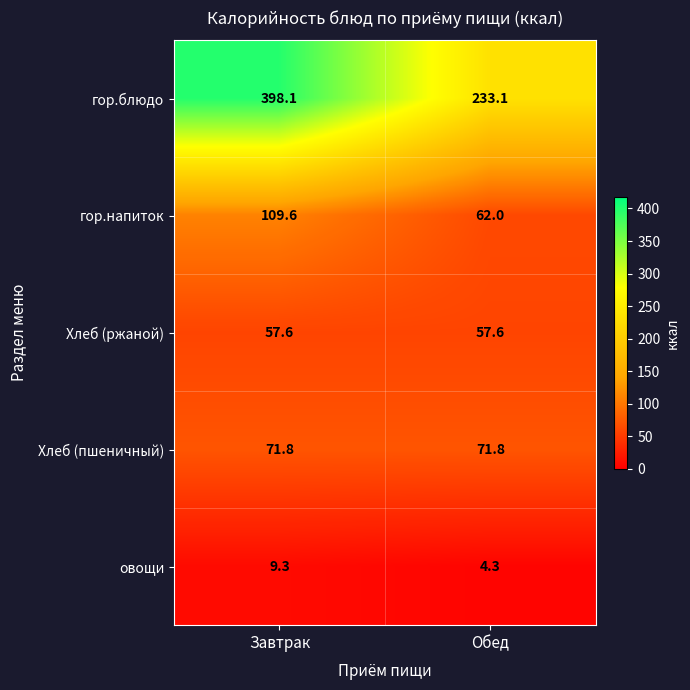

Rank the series by their maximum value, from highest to lowest.

гор.блюдо, гор.напиток, Хлеб (пшеничный), Хлеб (ржаной), овощи